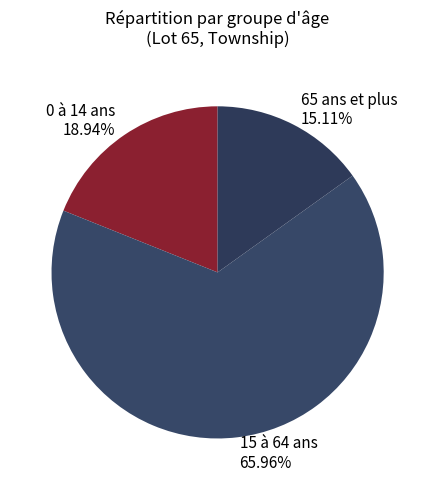

To the nearest percent, what is the difference between the 15 à 64 ans and 0 à 14 ans slice percentages?

47%